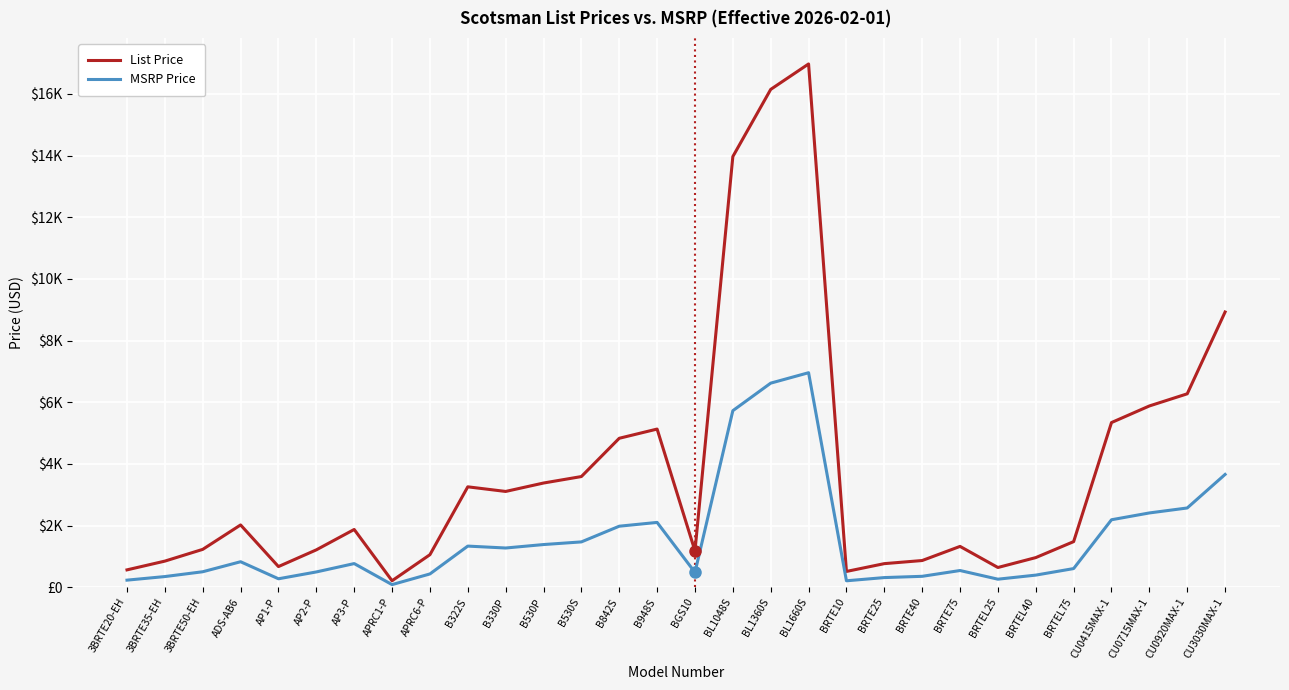

At which category is the sum across all series the highest?

BL1660S